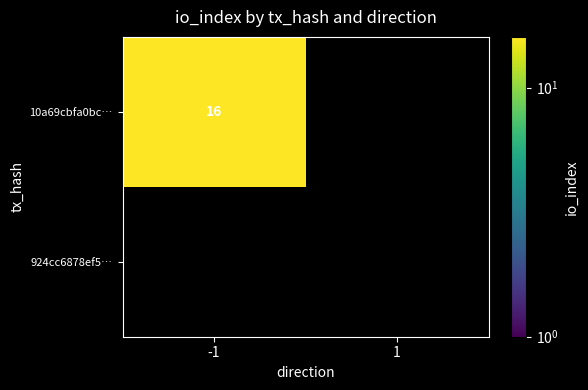

At which category is the sum across all series the highest?

-1